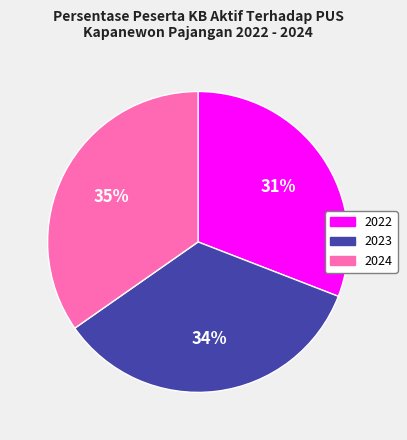

Does 2023 account for over 50% of the chart?

No